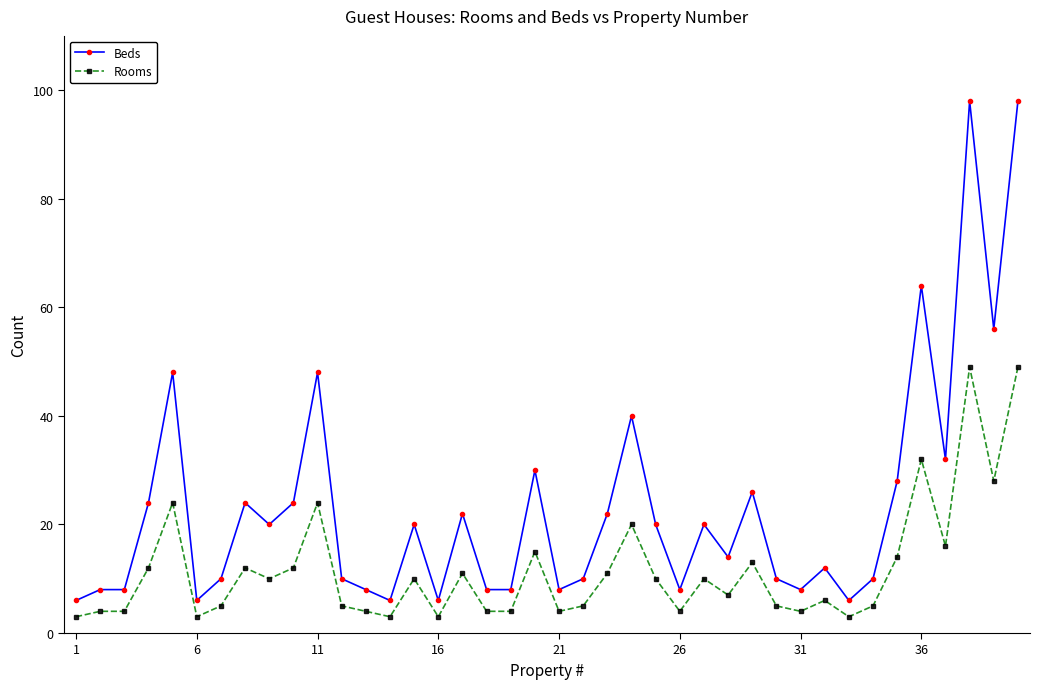

List the series in order of their peak value, lowest first.

Rooms, Beds